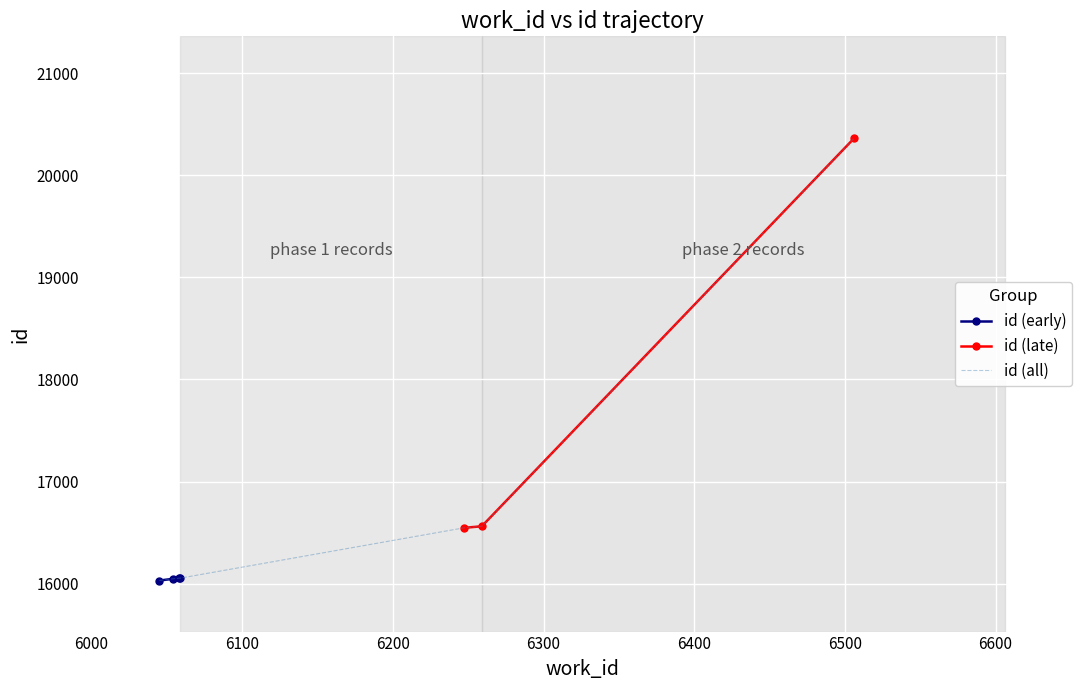

Between 6506 and 6247, which is larger?

6506